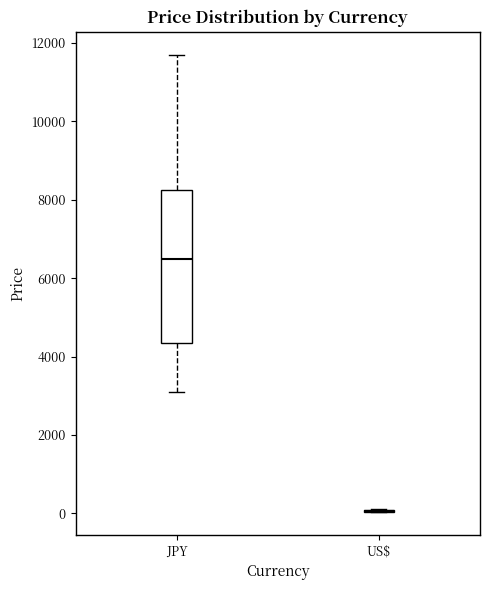

Reading left to right, transcribe this box plot: for each box, give where its median line is, the range the box spans, and where its two whiskers end, as read against the y-axis. The values are not printed on the chart, so give them approximately, as read against the axis.

JPY: median 6600, box 4400 to 8200, whiskers 3200 to 11800
US$: box collapsed to a line at 0, whiskers 0 to 200